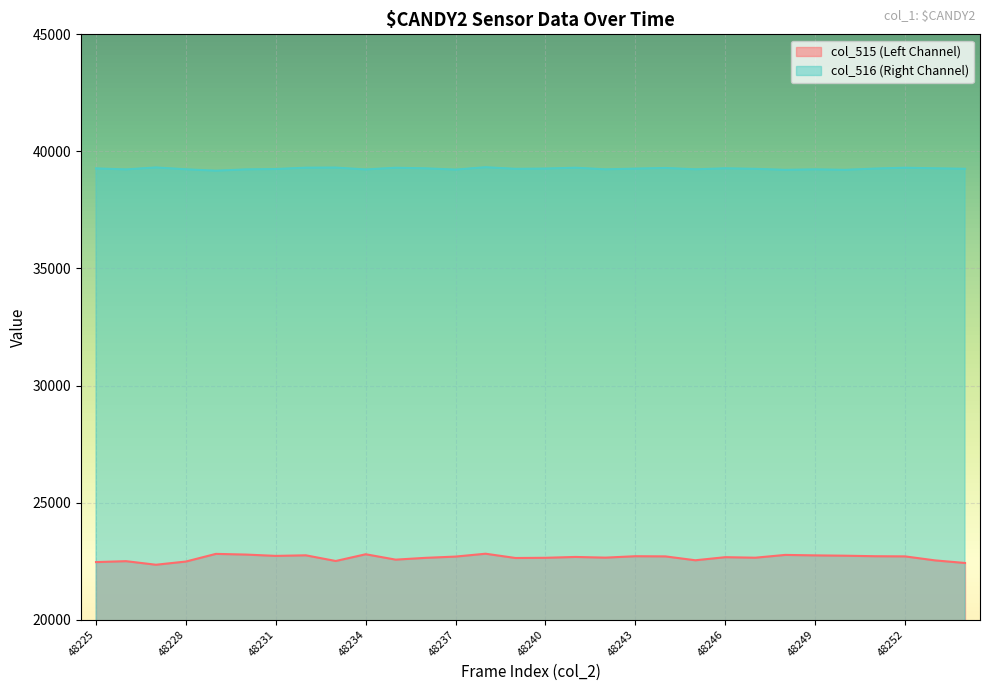

True or false: col_516 and col_515 intersect in this chart.

False